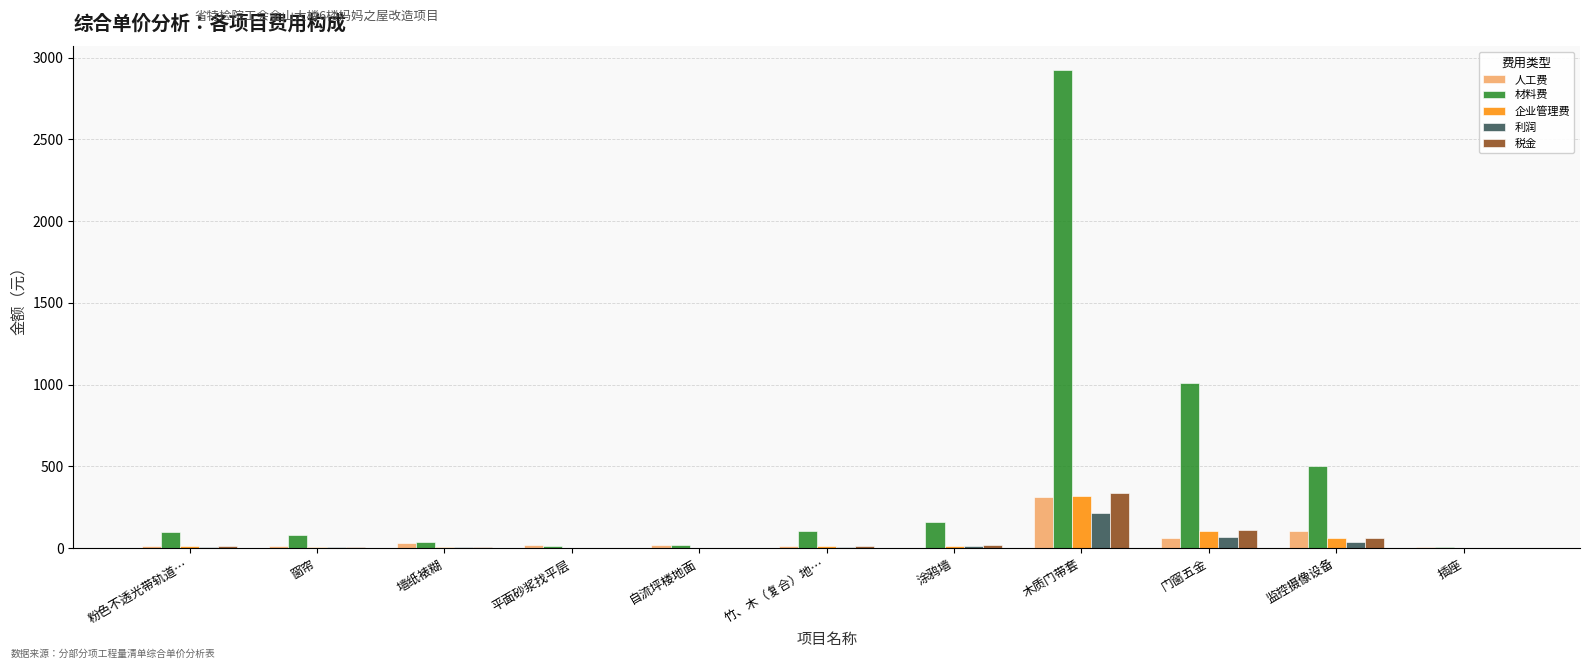

Which series has the largest total across all categories?

材料费